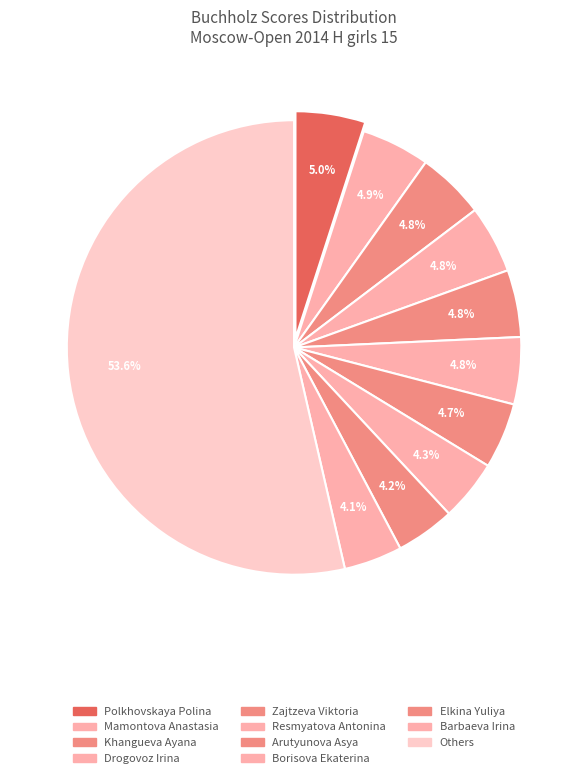

How many slices are in this pie chart?

11